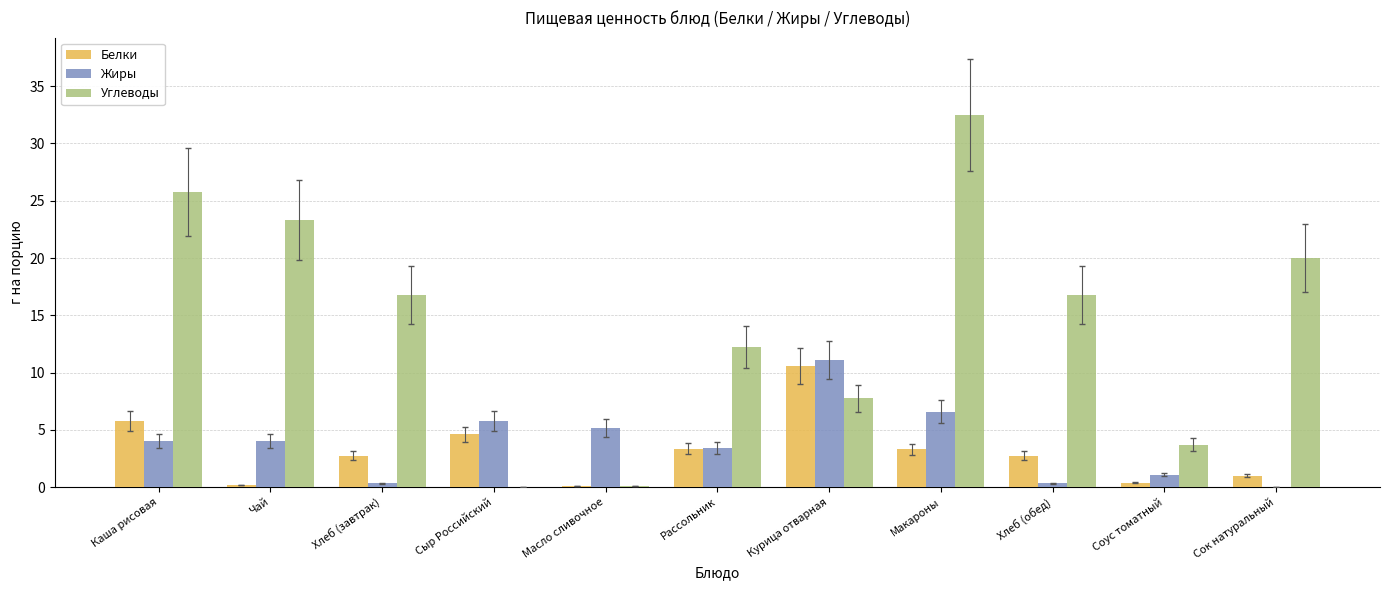

Are the bars horizontal?

No